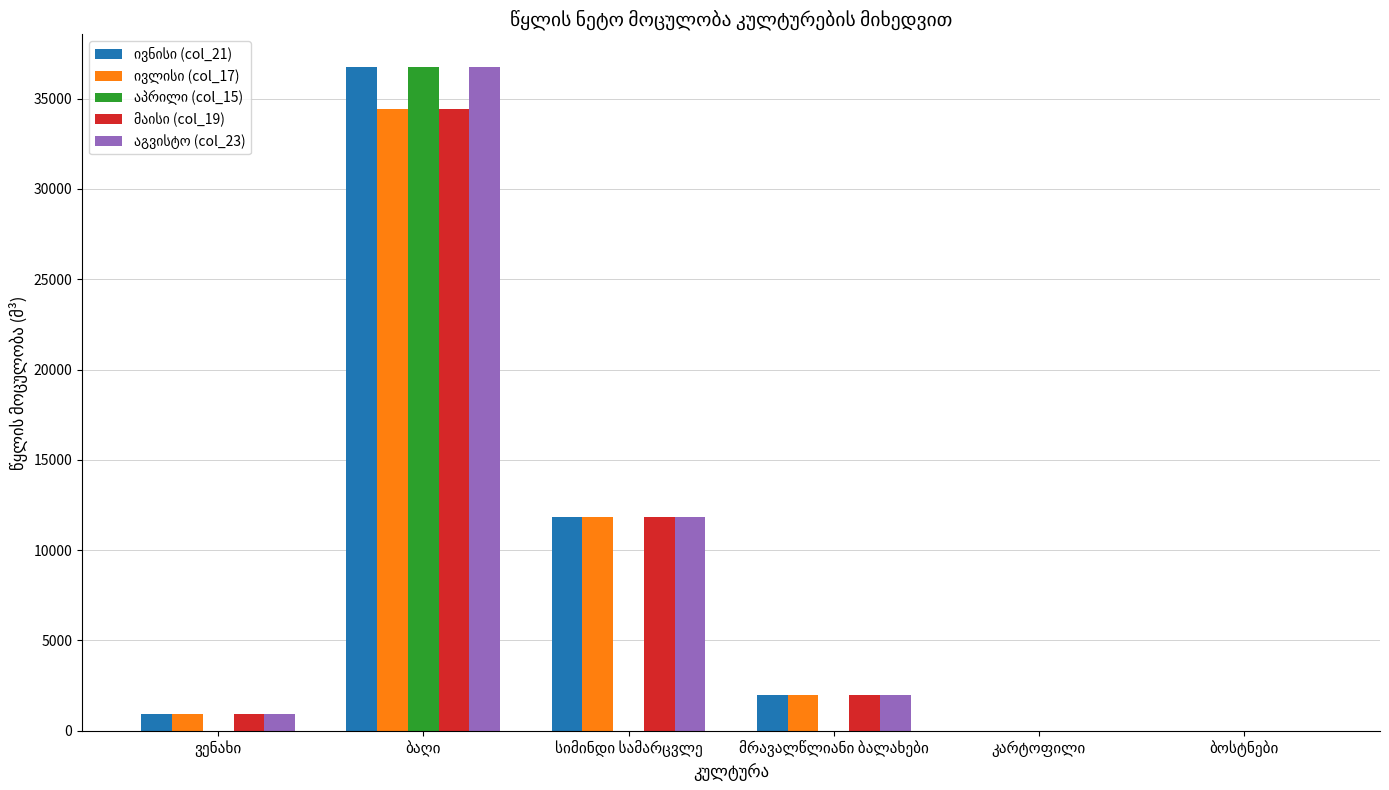

What is the sum of all აპრილი (col_15) values?

36727.3